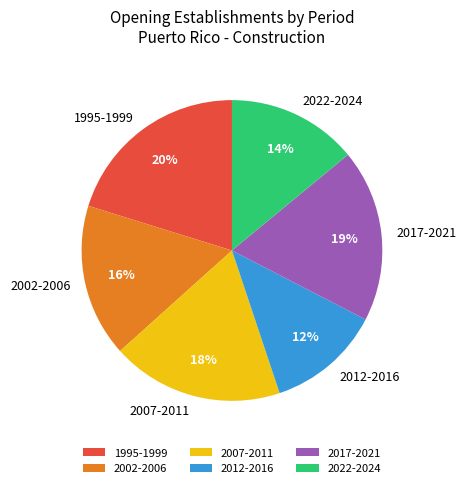

Is there a majority slice in this chart?

No